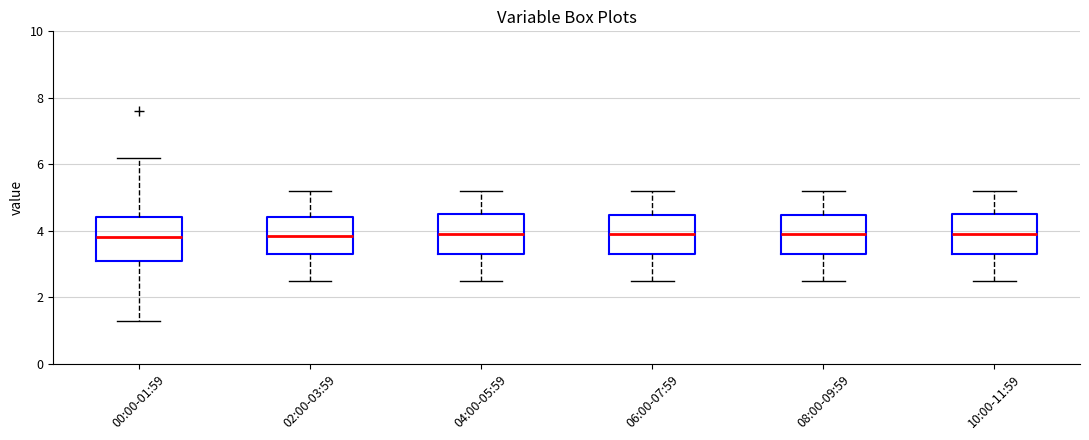

Reading left to right, read every box against the y-axis: the position of its median line, the range the box covers, and the ends of its whiskers. The values are not printed on the chart, so give them approximately, as read against the axis.

00:00-01:59: median 3.8, box 3.2 to 4.4, whiskers 1.4 to 6.2
02:00-03:59: median 3.8, box 3.4 to 4.4, whiskers 2.6 to 5.2
04:00-05:59: median 4.0, box 3.4 to 4.6, whiskers 2.6 to 5.2
06:00-07:59: median 4.0, box 3.4 to 4.4, whiskers 2.6 to 5.2
08:00-09:59: median 4.0, box 3.4 to 4.4, whiskers 2.6 to 5.2
10:00-11:59: median 4.0, box 3.4 to 4.6, whiskers 2.6 to 5.2